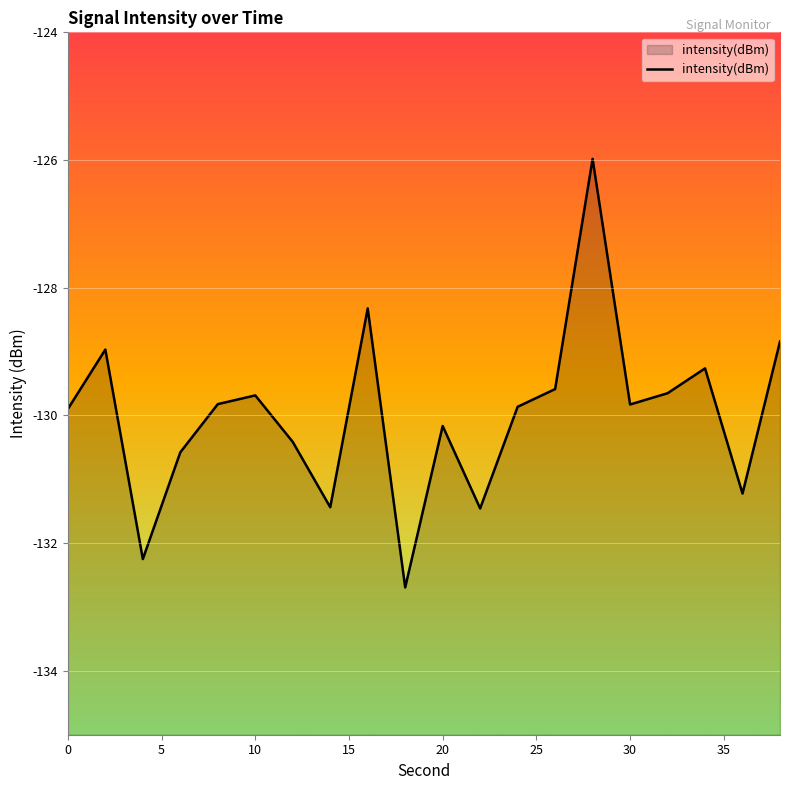

Does the chart display data point markers on the line(s)?

No